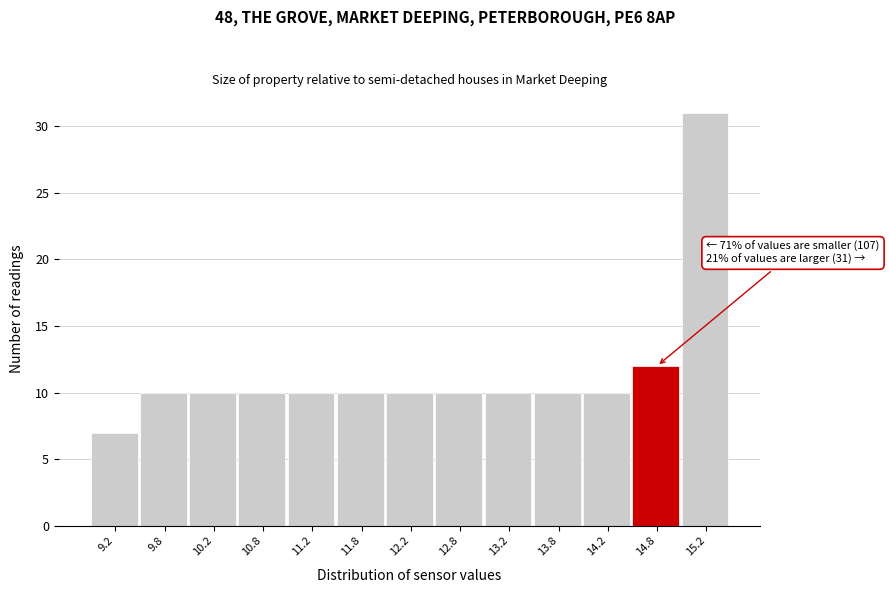

Over which range of the x-axis is the bar tallest?

15.0 to 15.5